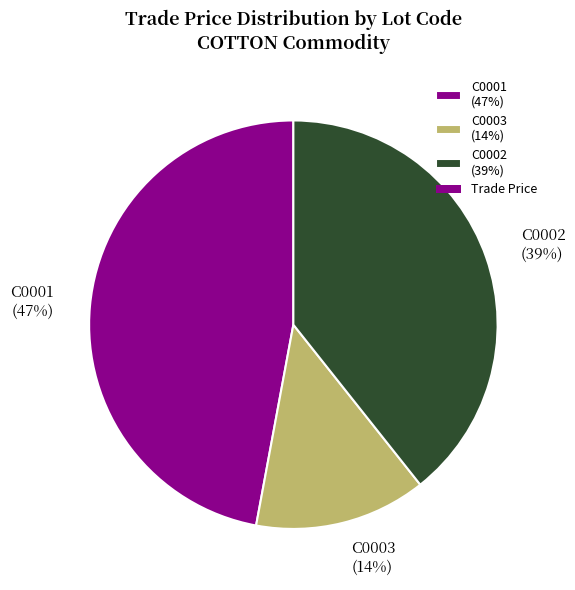

Which category has the biggest portion of the pie?

C0001